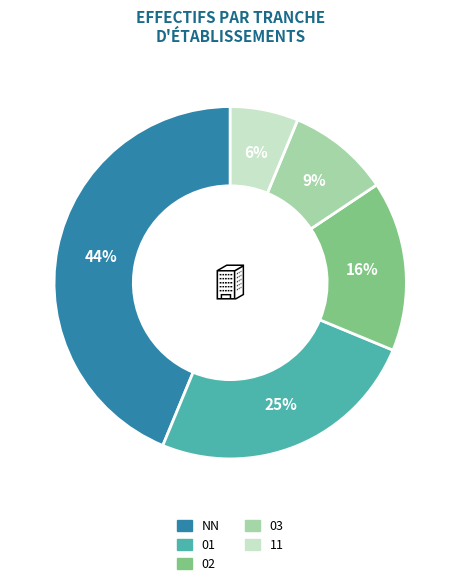

To the nearest percent, what percentage of the pie is NN?

44%